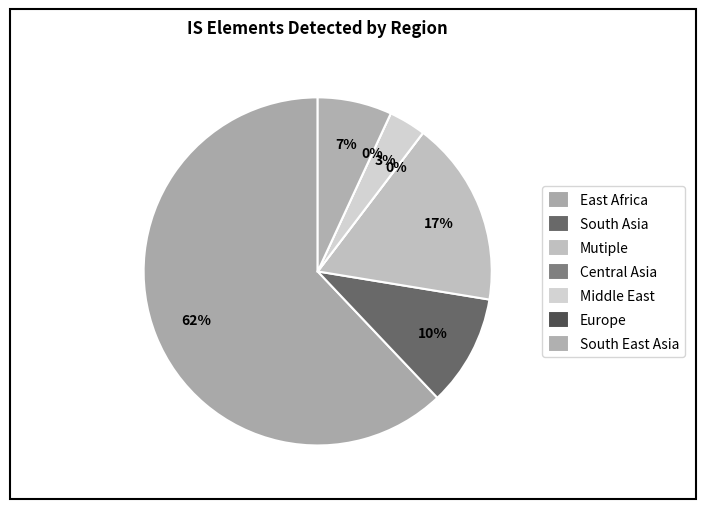

Count the number of slices in the pie.

7